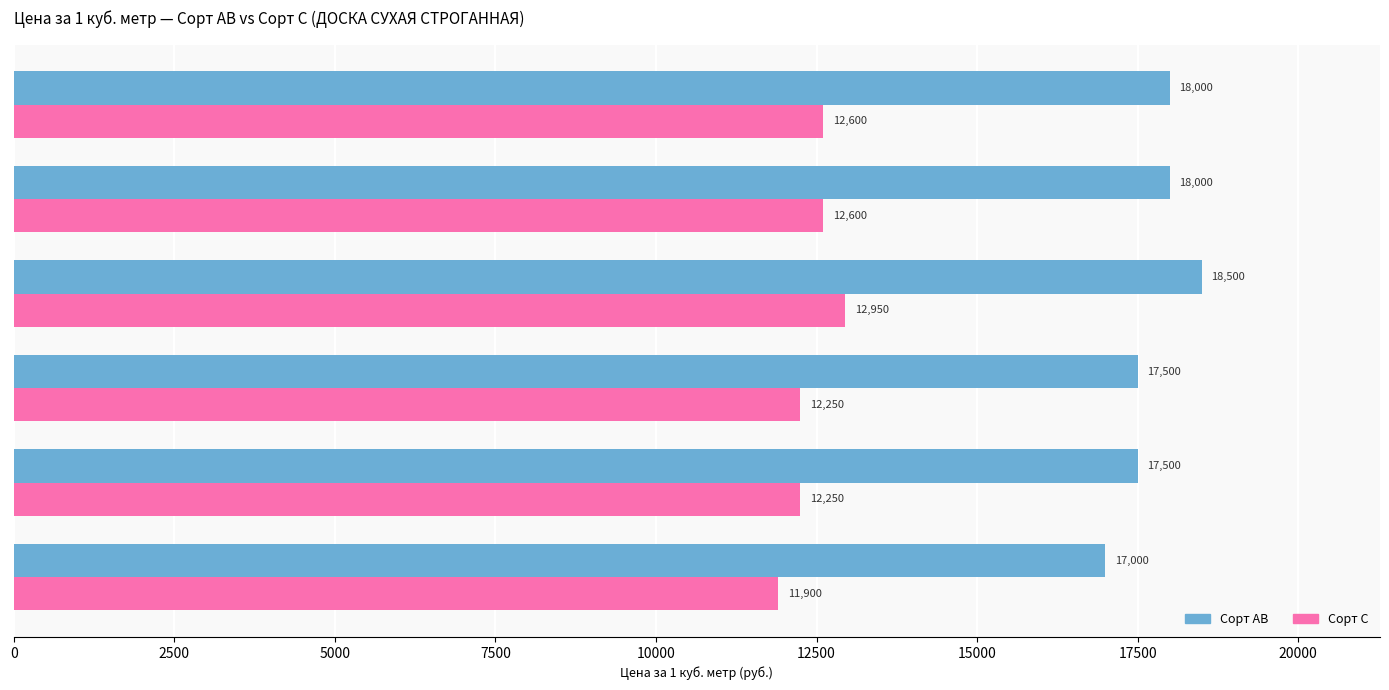

Which category has the highest value in the Сорт С series?

20*175 / 2000